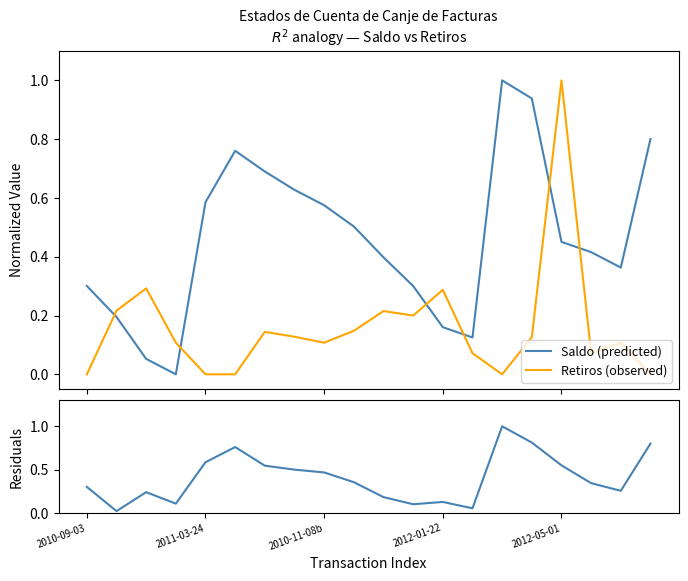

The value of Saldo (predicted) at 10 is 0.6. True or false?

False